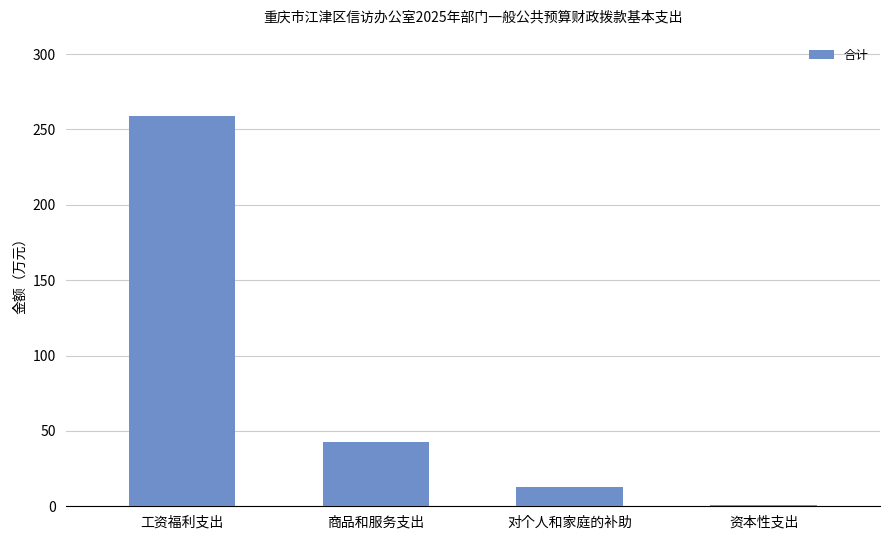

Reading left to right, what are all the values shown in this chart?

259.1	42.8	13.1	1.0